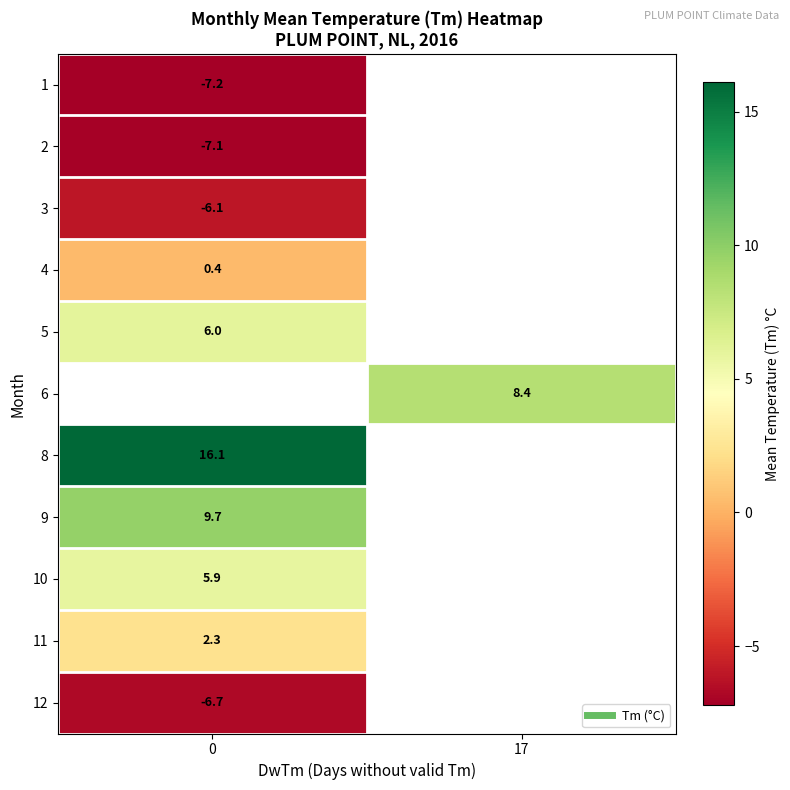

Count the number of data series in this chart.

11